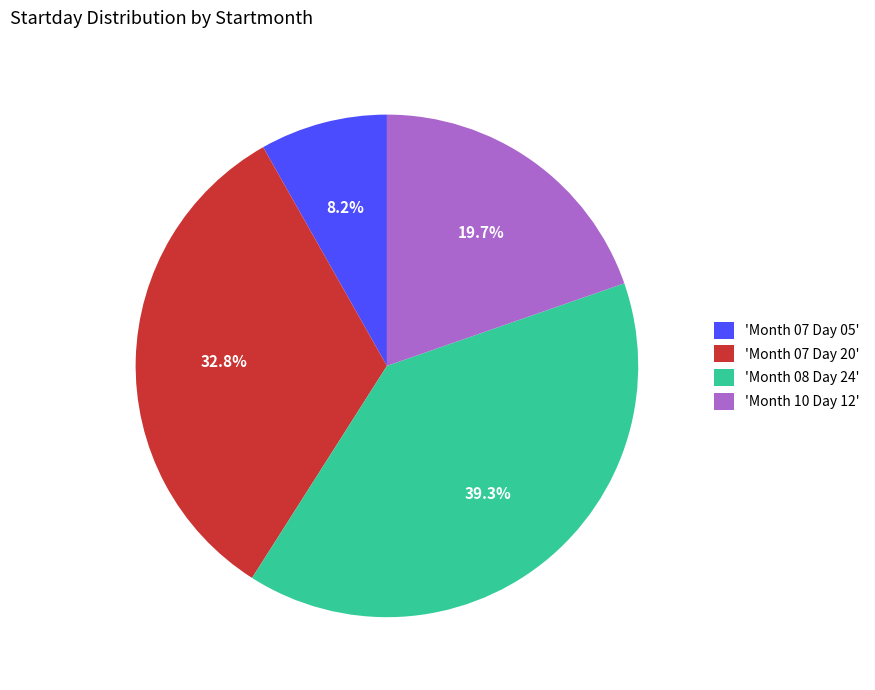

Which has a higher value, 'Month 07 Day 05' or 'Month 10 Day 12'?

'Month 10 Day 12'